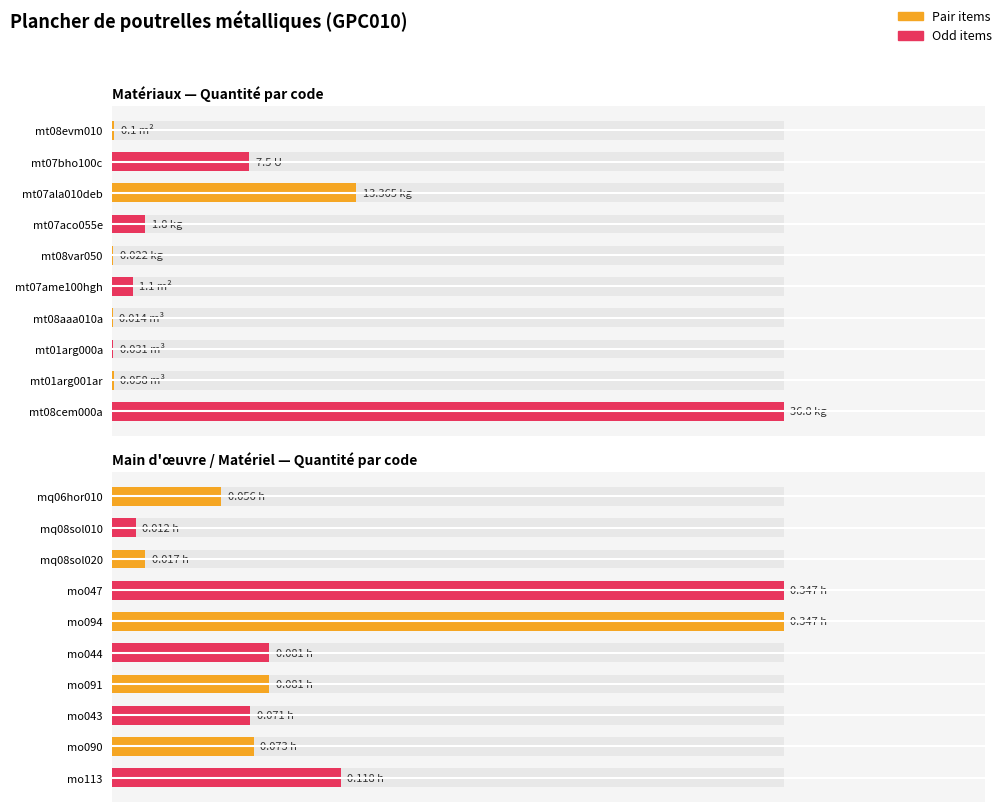

Is it true that the value at mo094 is 0.3?

True